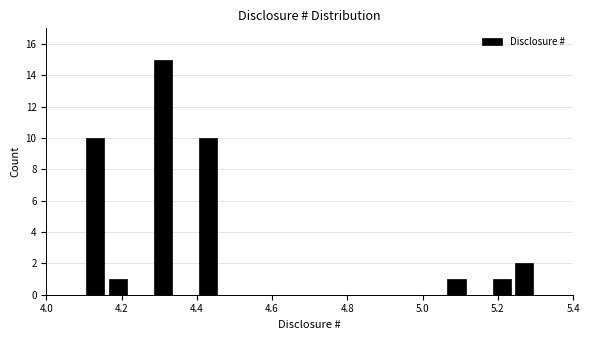

Read against the x-axis, roughly where is the centre of the tallest bar?

4.32